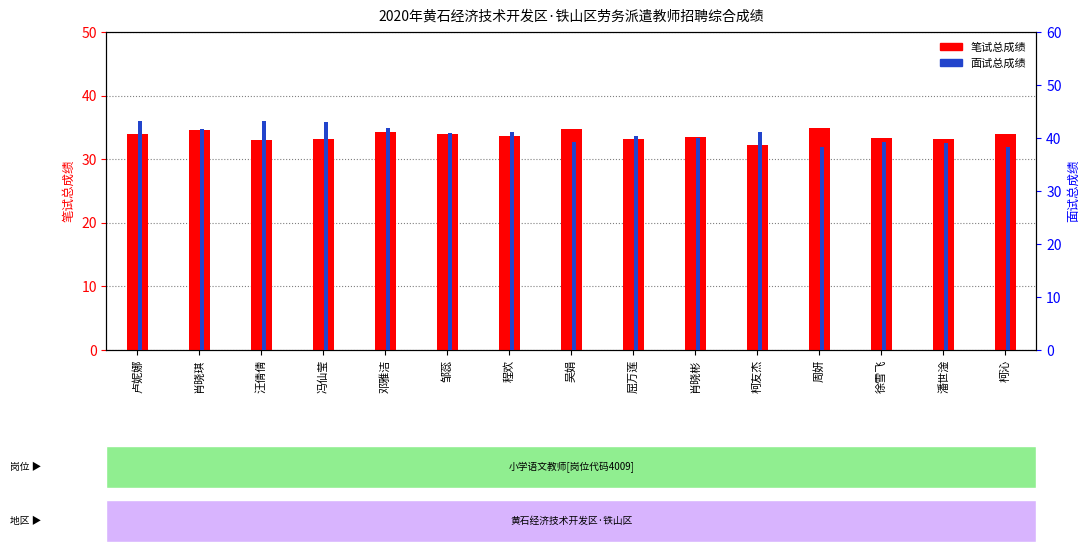

What is the maximum value for 笔试总成绩?

35.0